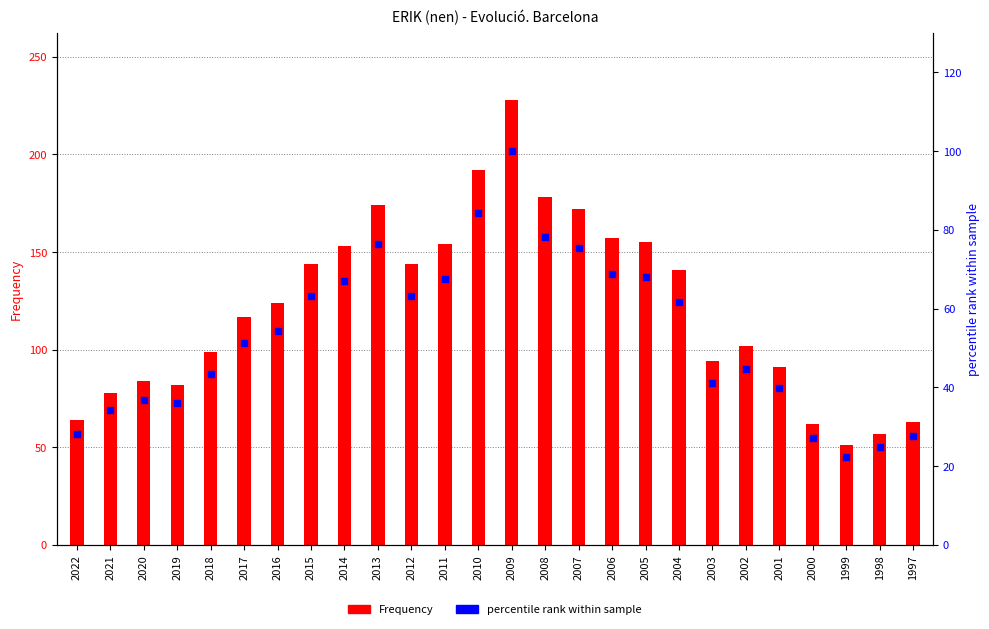

Which series reaches the minimum Y coordinate?

percentile rank within sample